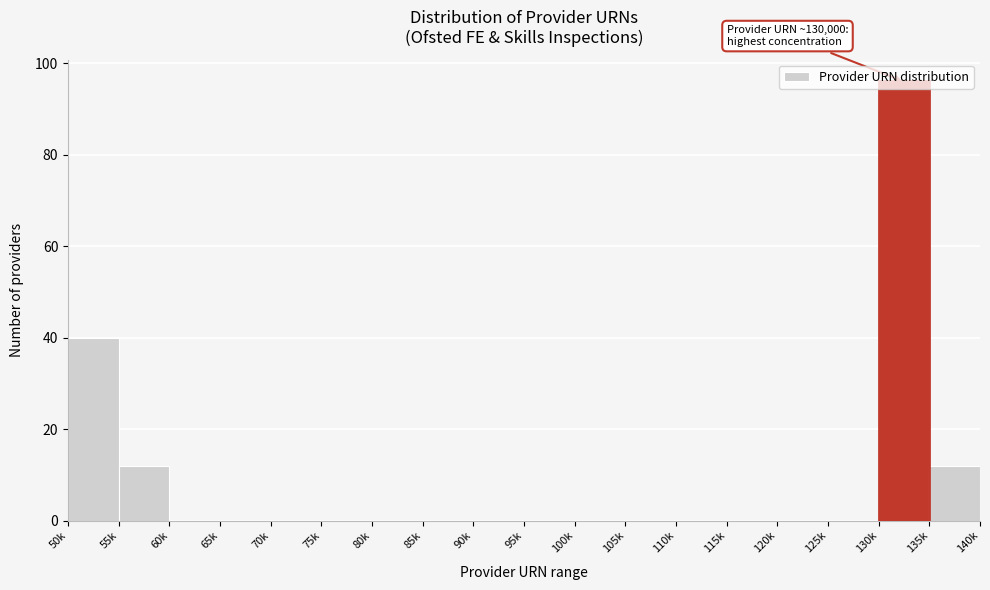

Which has a higher value, 65k or 55k?

55k